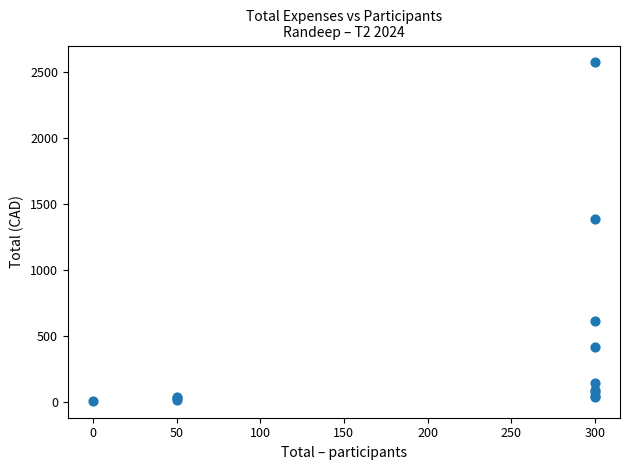

What Y value in the scatter plot is closest to 1293?

1390.8